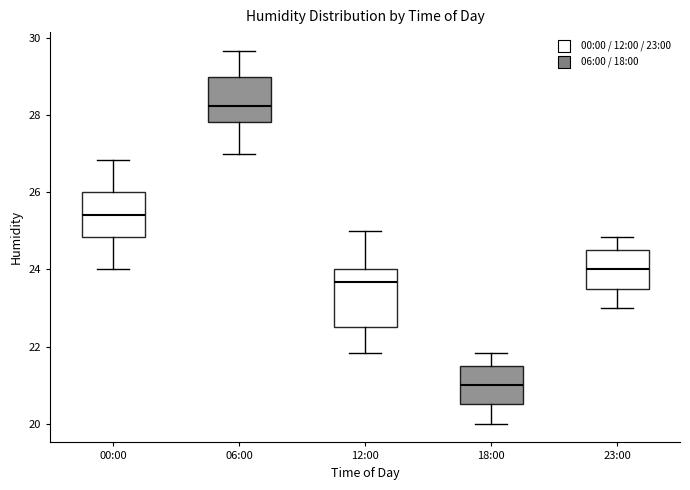

Which box's median line is the lowest?

18:00